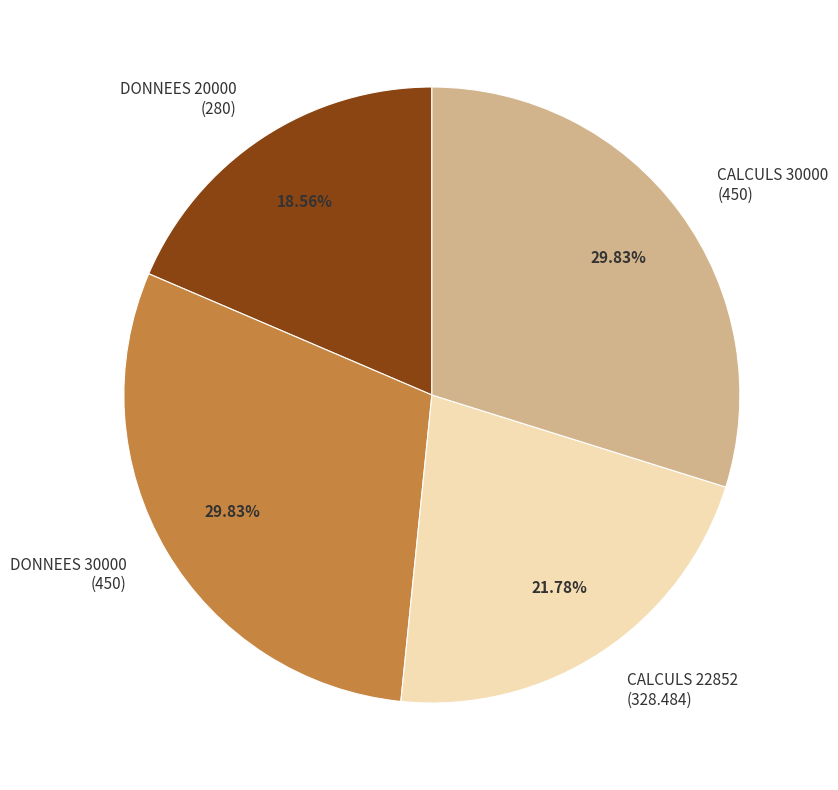

To the nearest percent, what portion does DONNEES 20000 represent?

19%